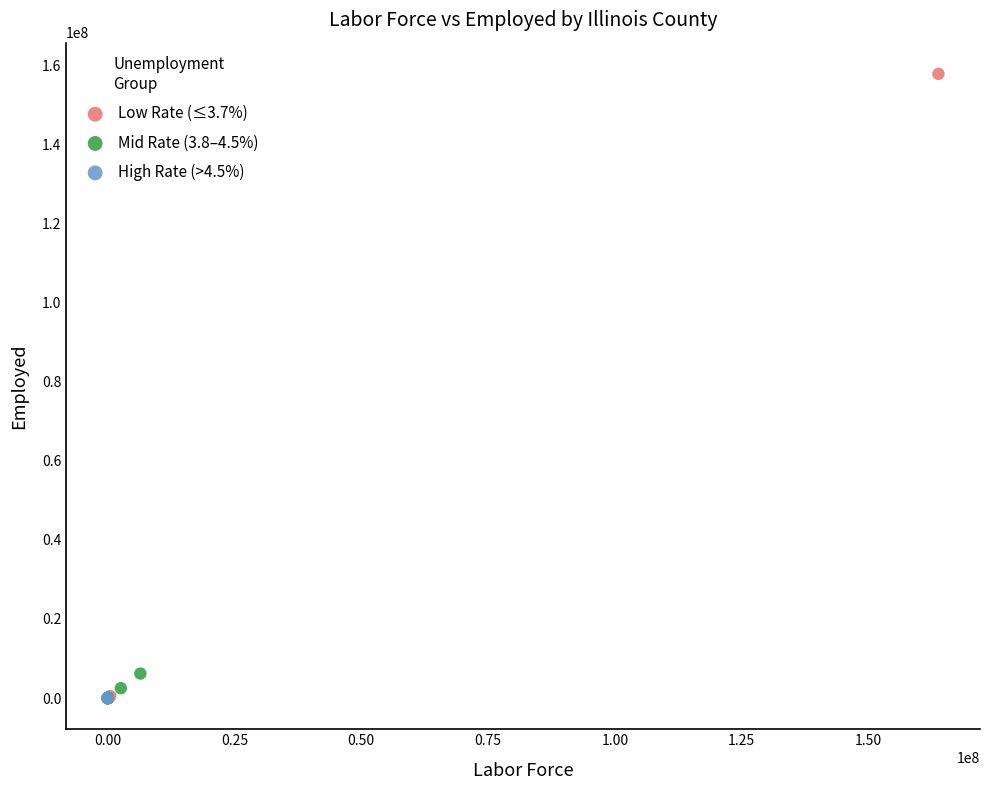

Which series reaches the maximum Y coordinate?

Low Rate (≤3.7%)